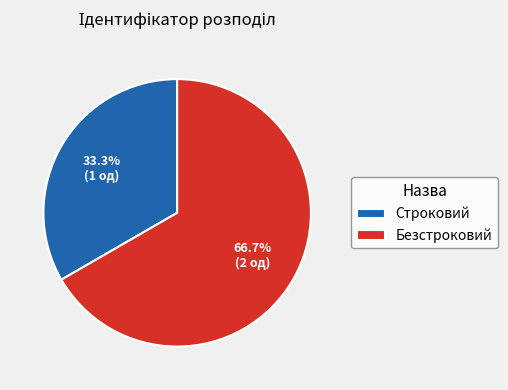

Approximately how many times larger is the value at Безстроковий compared to Строковий?

2.0